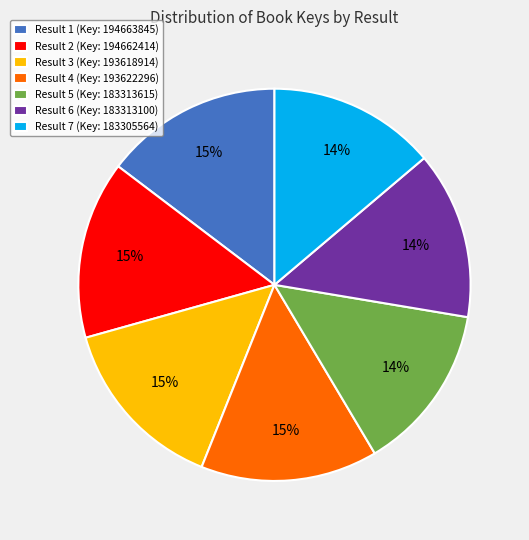

Which has a higher value, Result 2 or Result 6?

Result 2